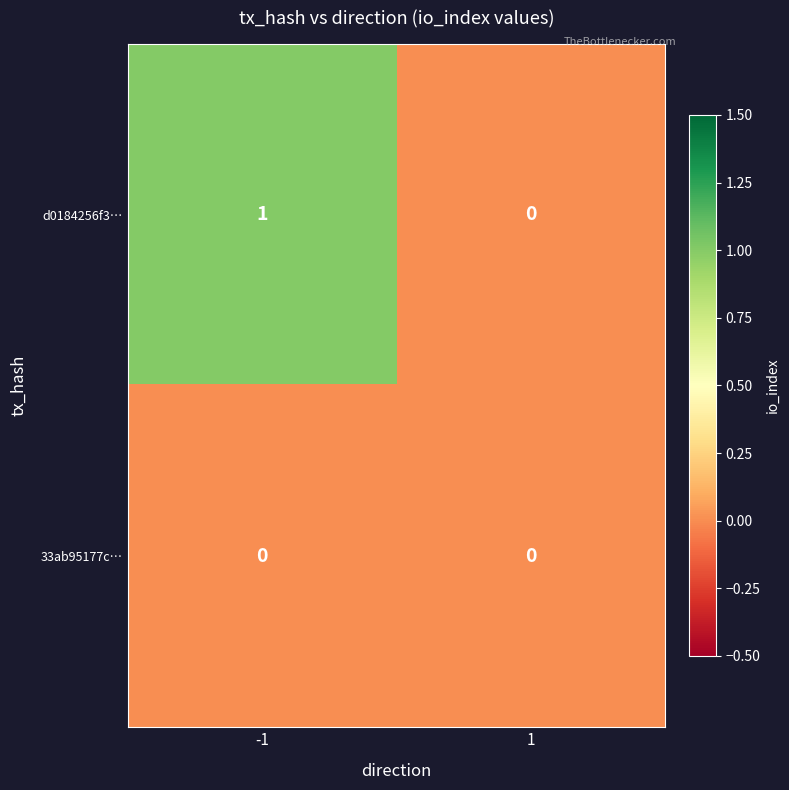

Which series has the largest range (max minus min)?

d0184256f3…